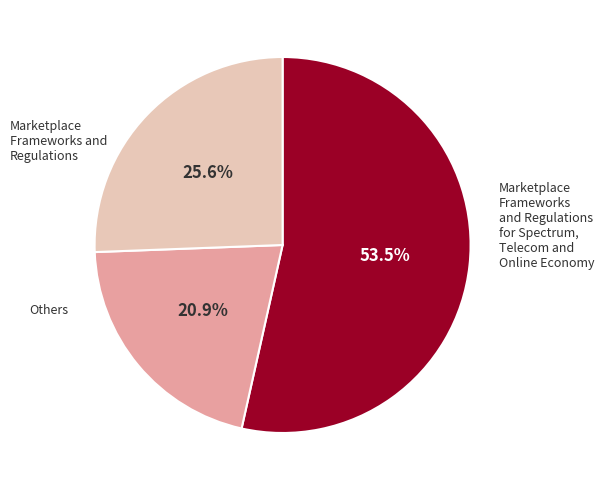

How many slices are in this pie chart?

3